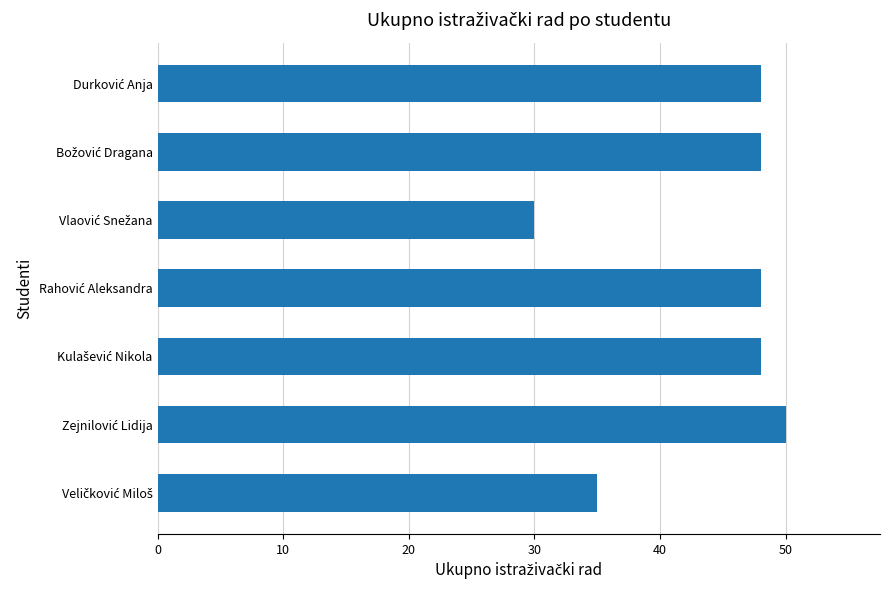

What is the difference between the maximum and second lowest values?

15